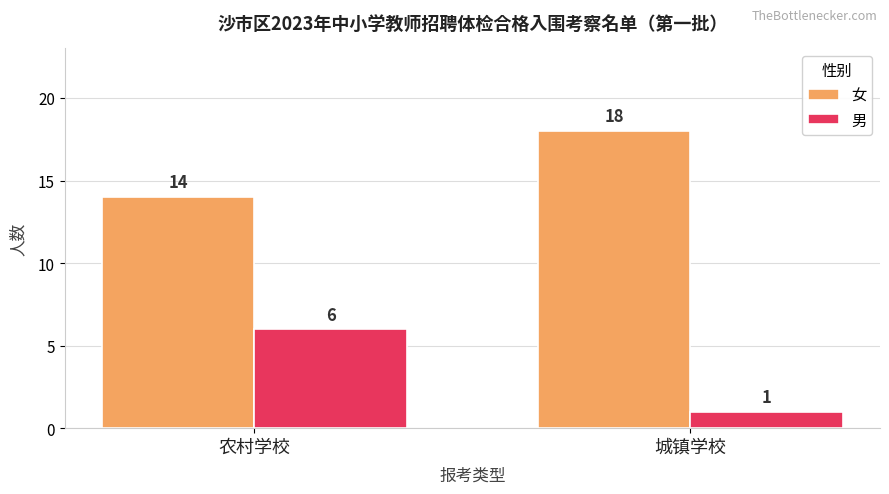

Reading left to right, transcribe all the data shown in this chart.

女: 农村学校=14	城镇学校=18
男: 农村学校=6	城镇学校=1